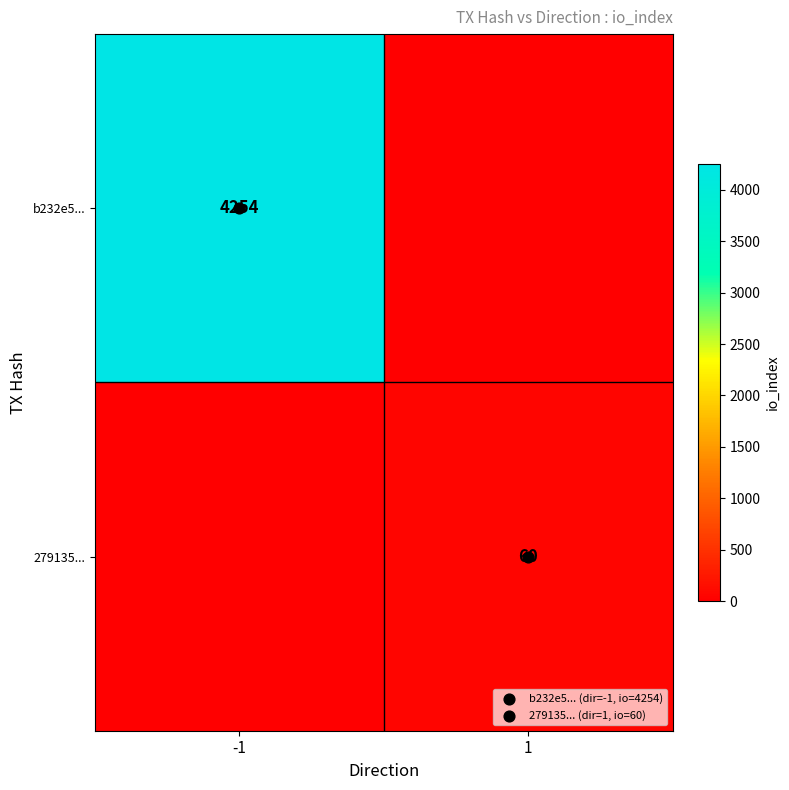

What is the difference between the maximum and minimum values in the b232e5... series?

4254